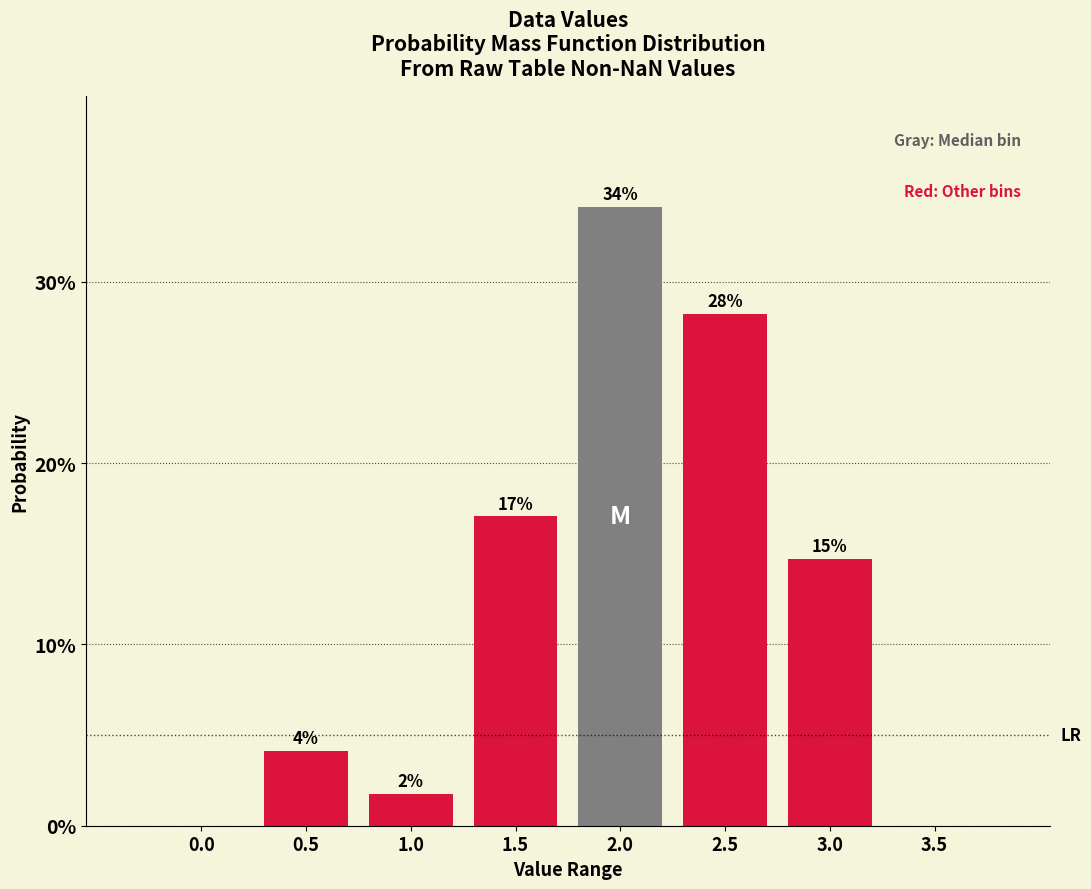

Are the bars horizontal?

No